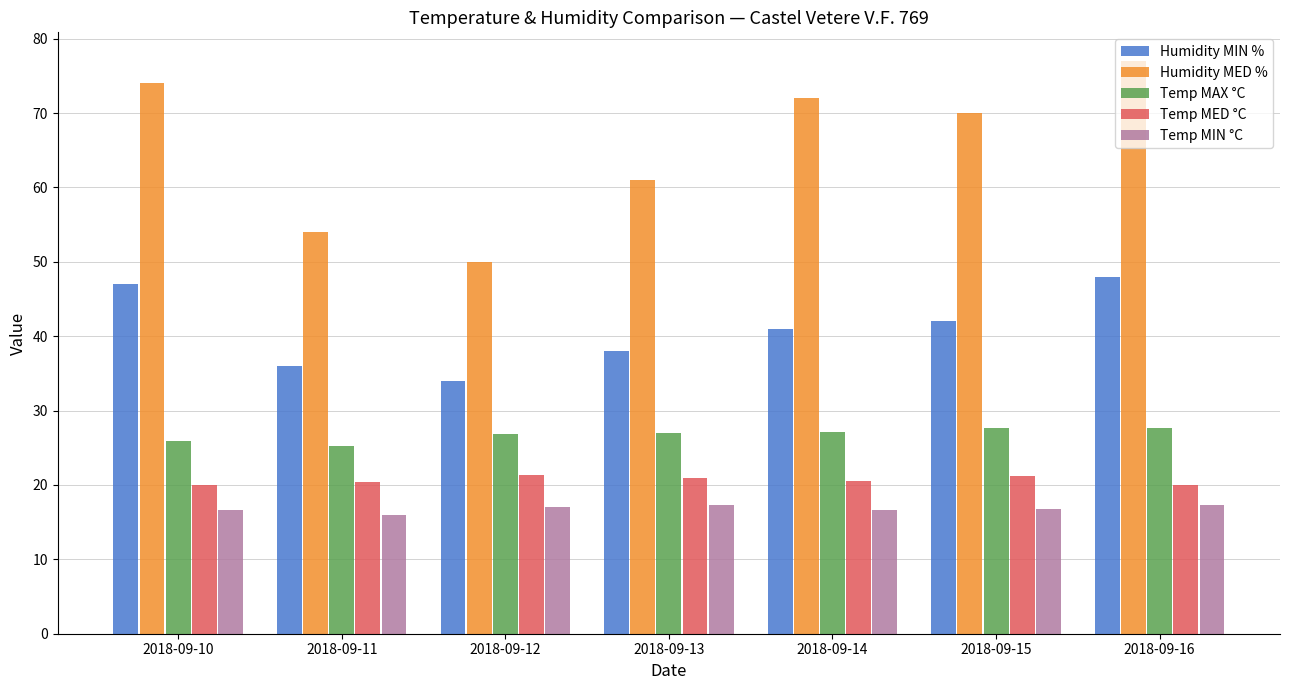

Which series has the largest total across all categories?

Humidity MED %